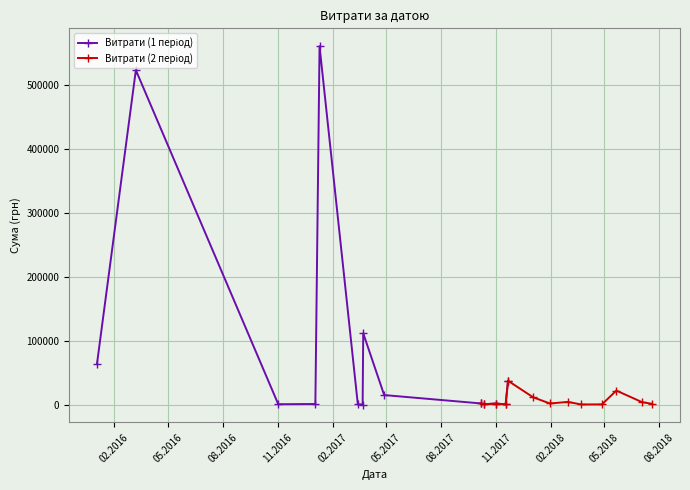

Does the chart display data point markers on the line(s)?

Yes